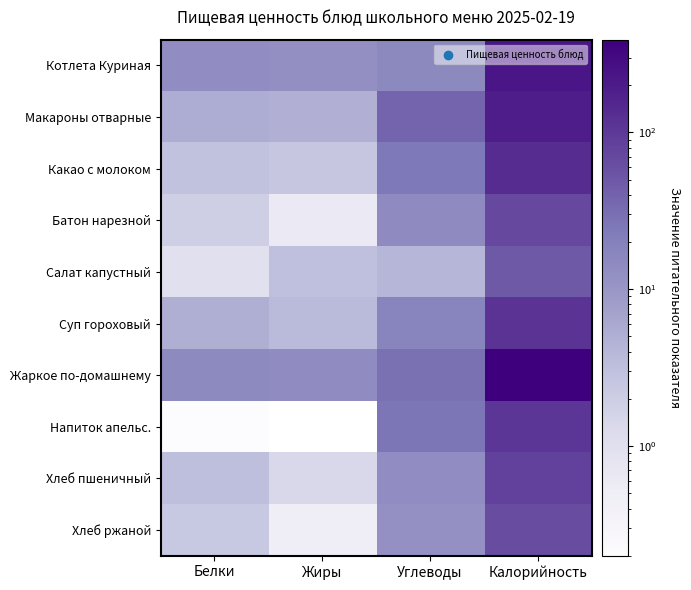

What is the difference between the highest and lowest values at Углеводы?

34.2